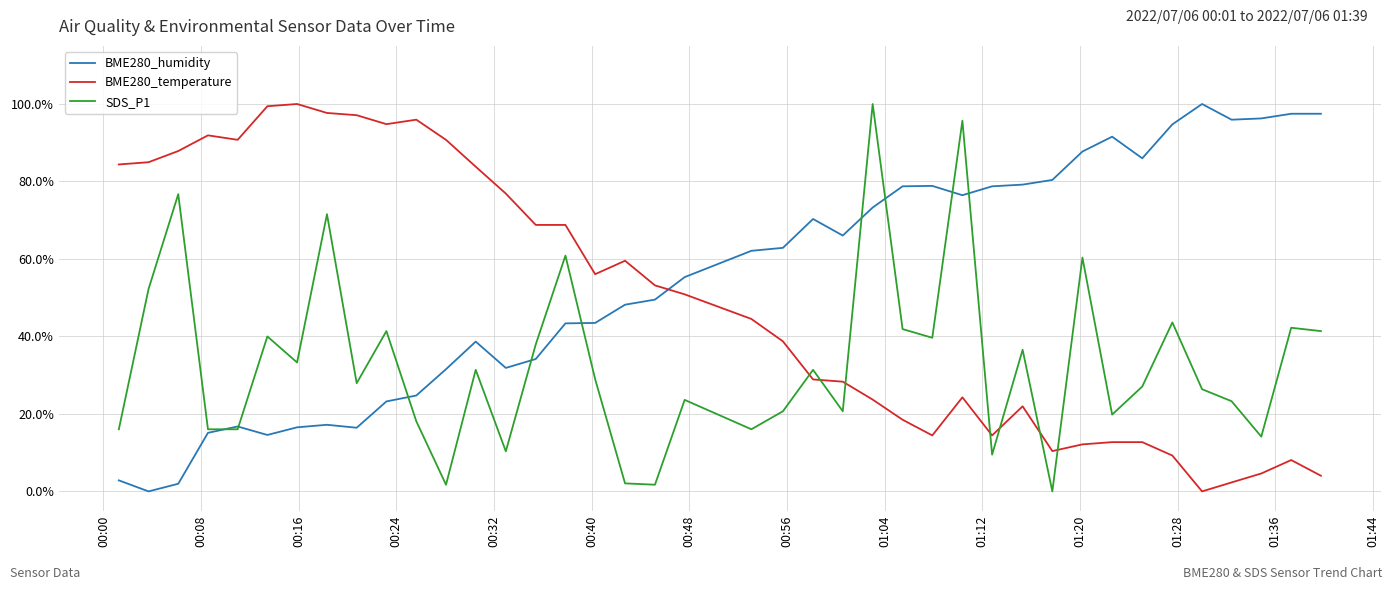

Is this an area chart (filled region under the line)?

No